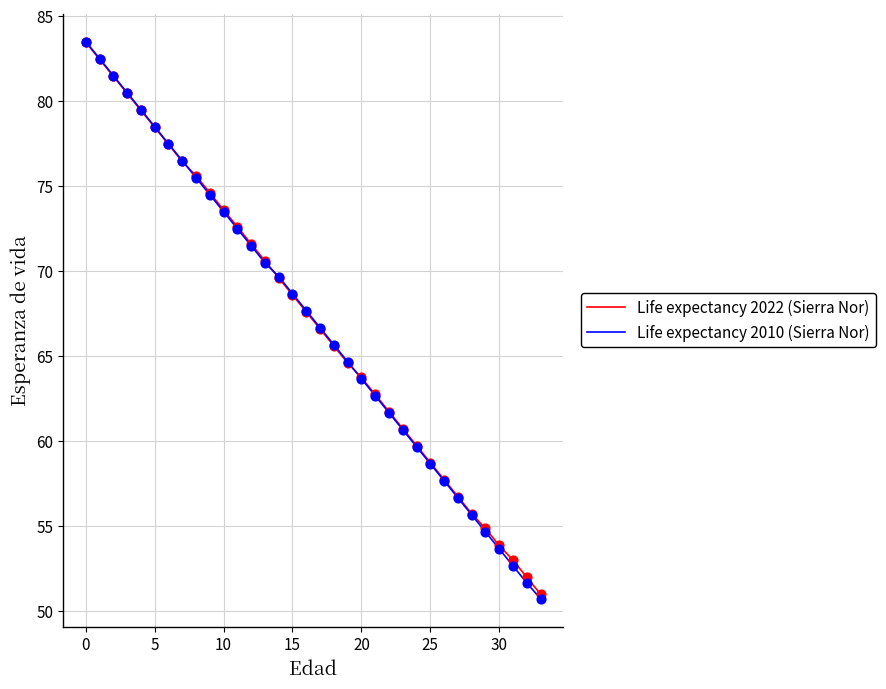

Which series has the widest spread of values?

Life expectancy 2010 (Sierra Nor)